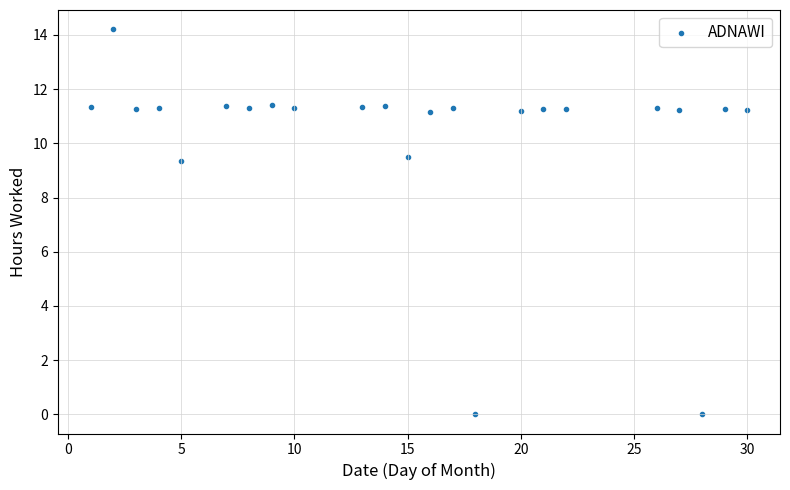

What is the range of X values (max minus min)?

29.0